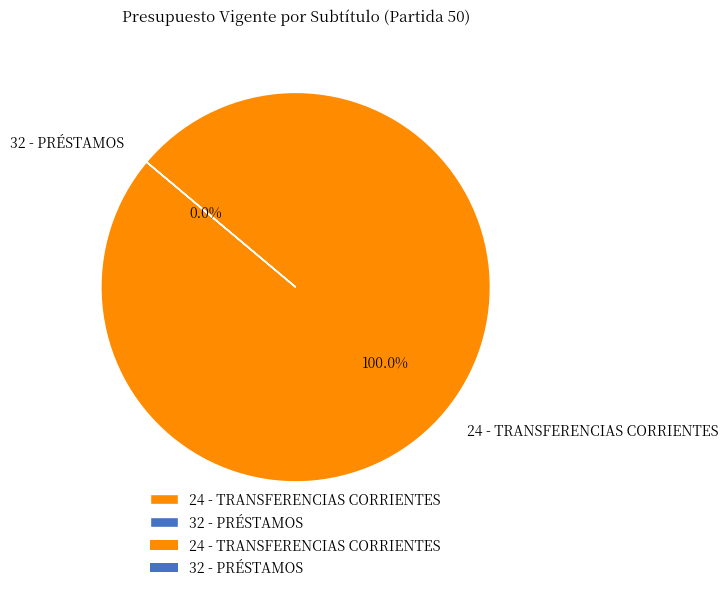

Which category accounts for the majority?

24 - TRANSFERENCIAS CORRIENTES